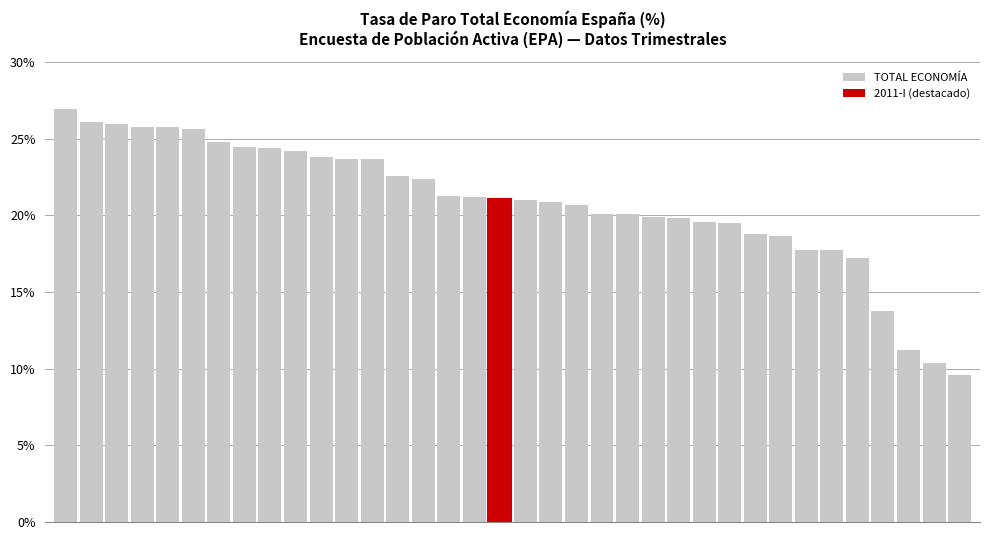

How many bars are there in total?

36